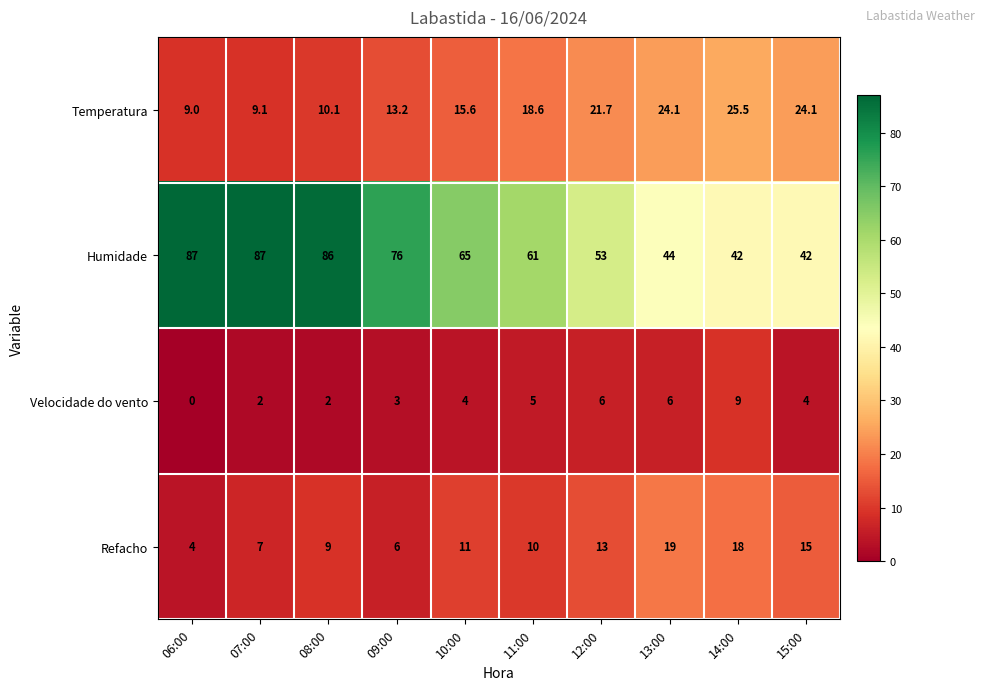

What is the spread (max minus min) of values at 14:00?

33.0